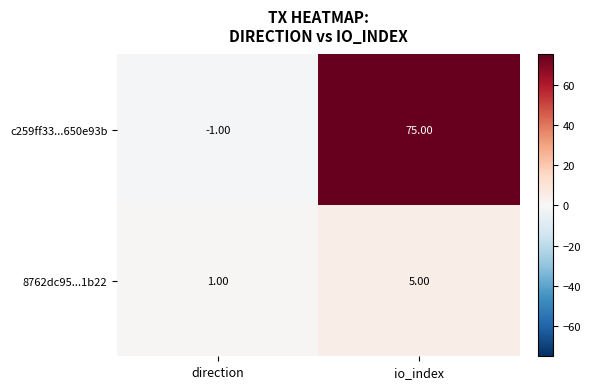

At which label is c259ff33...650e93b closest to 37?

direction